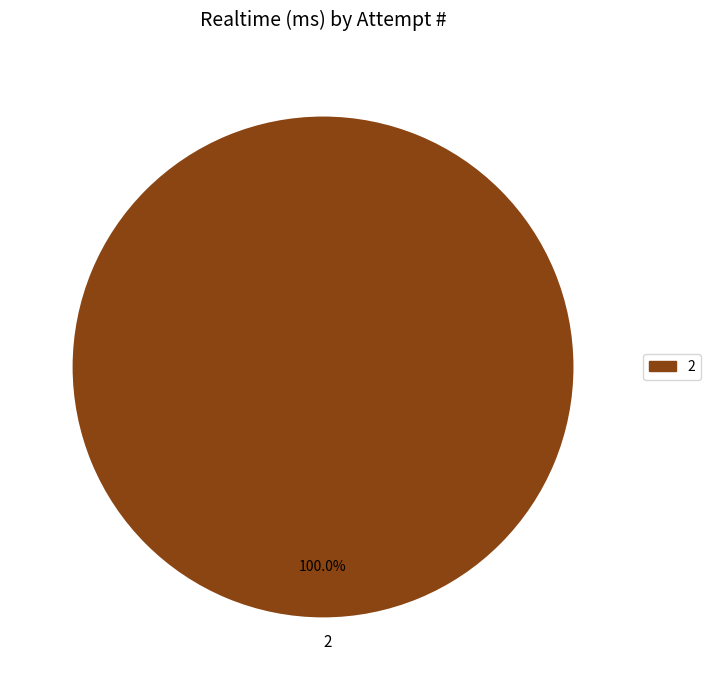

To the nearest percent, what percentage of the pie is 2?

100%